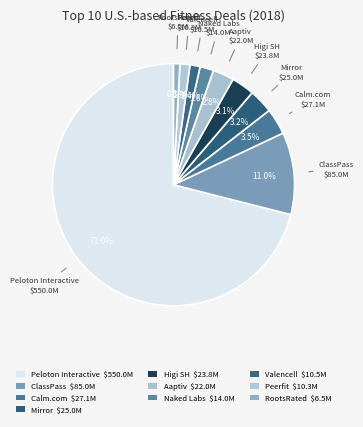

Is there any slice that represents more than half of the pie?

Yes